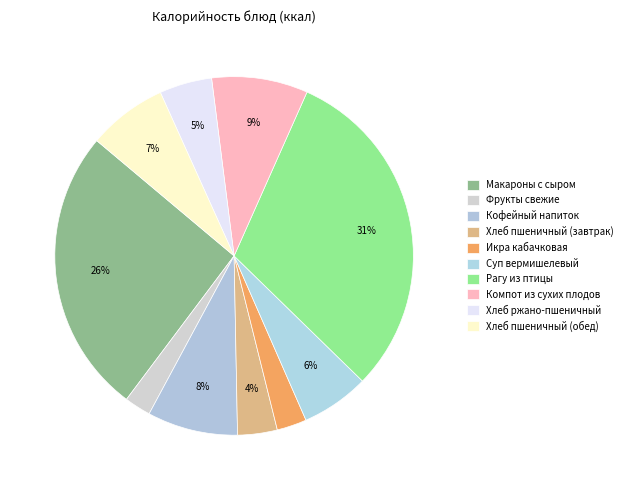

How many segments does this pie chart have?

10